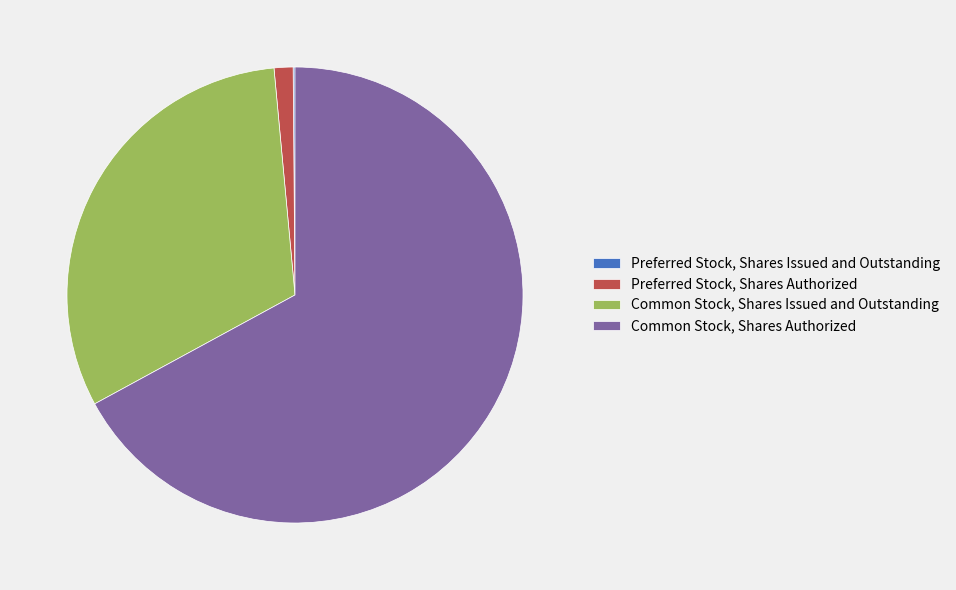

Which slice represents more than half of the pie?

Common Stock, Shares Authorized